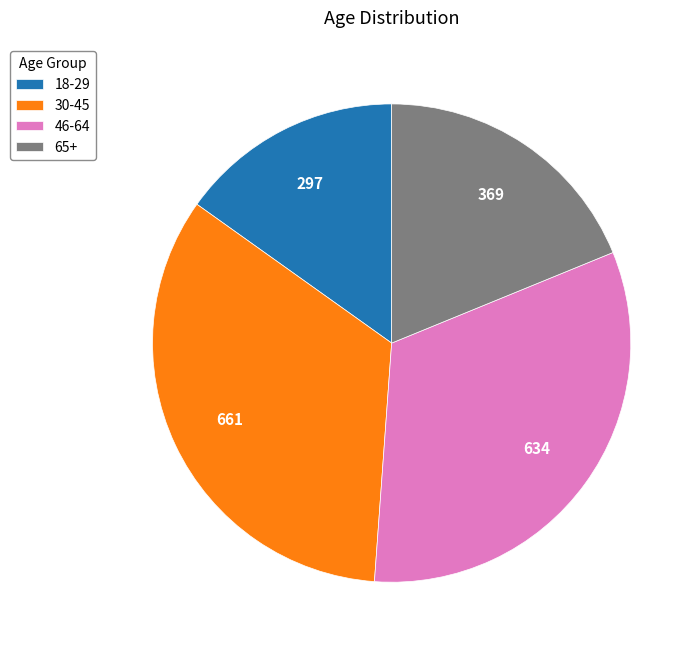

How many slices are in this pie chart?

4